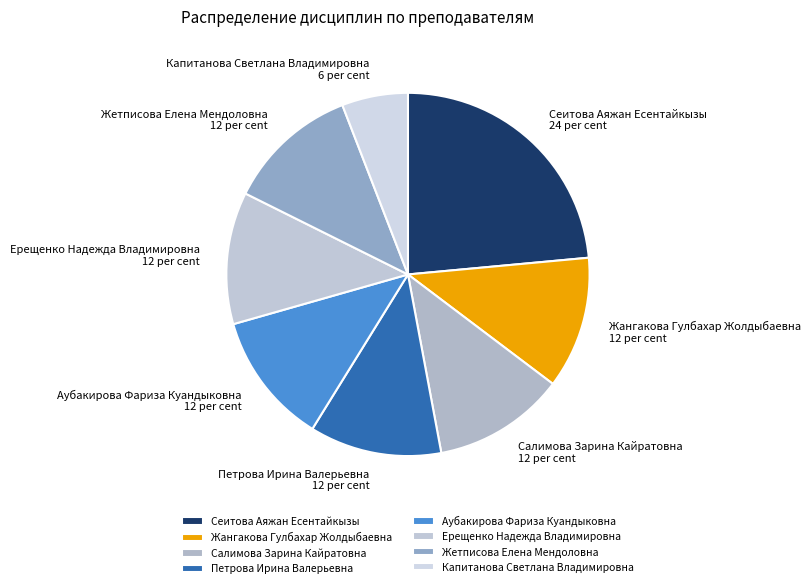

Combined, do Сеитова Аяжан Есентайкызы and Салимова Зарина Кайратовна account for over 50%?

No